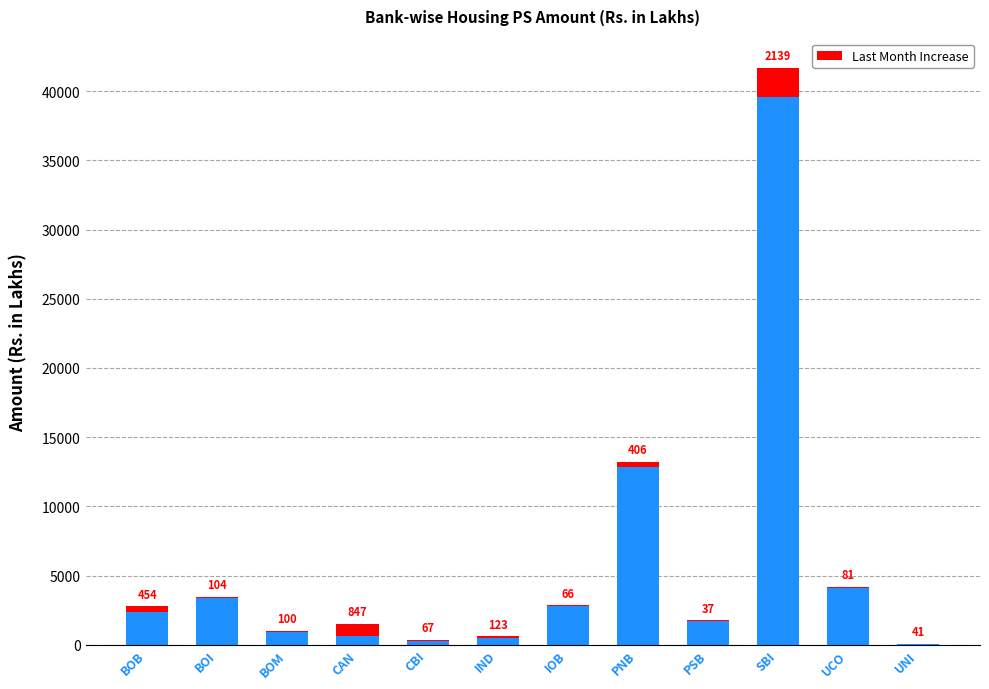

How many data points does each series have?

12